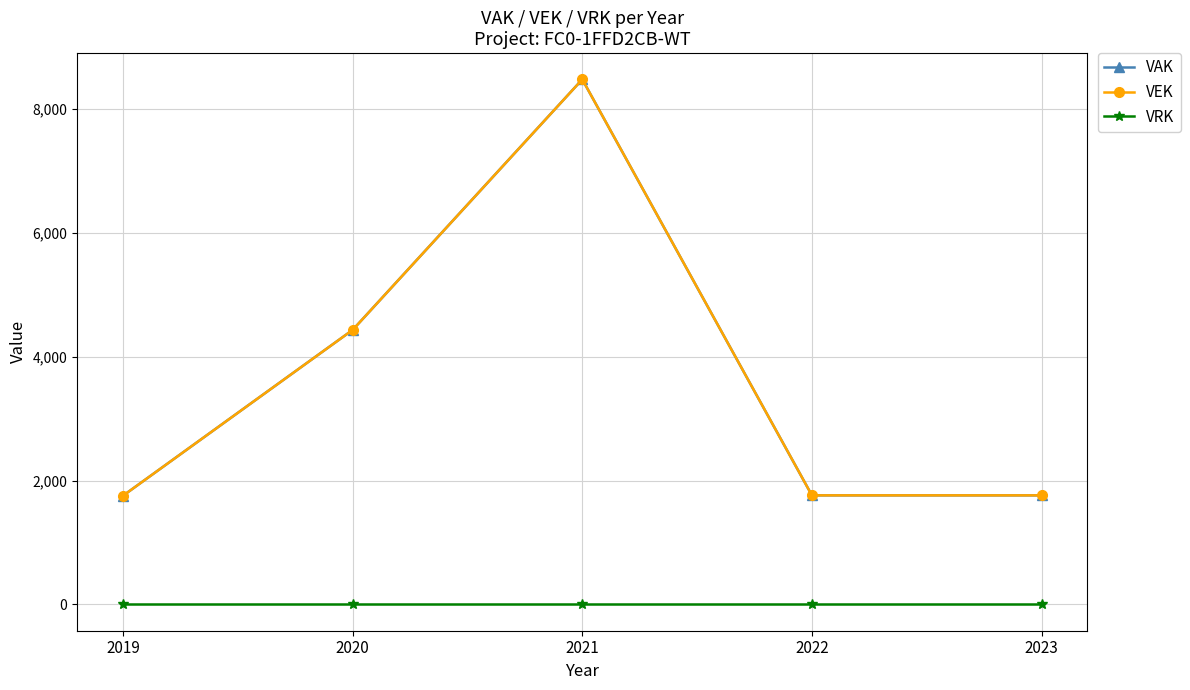

Which category has the highest value across all series?

2021